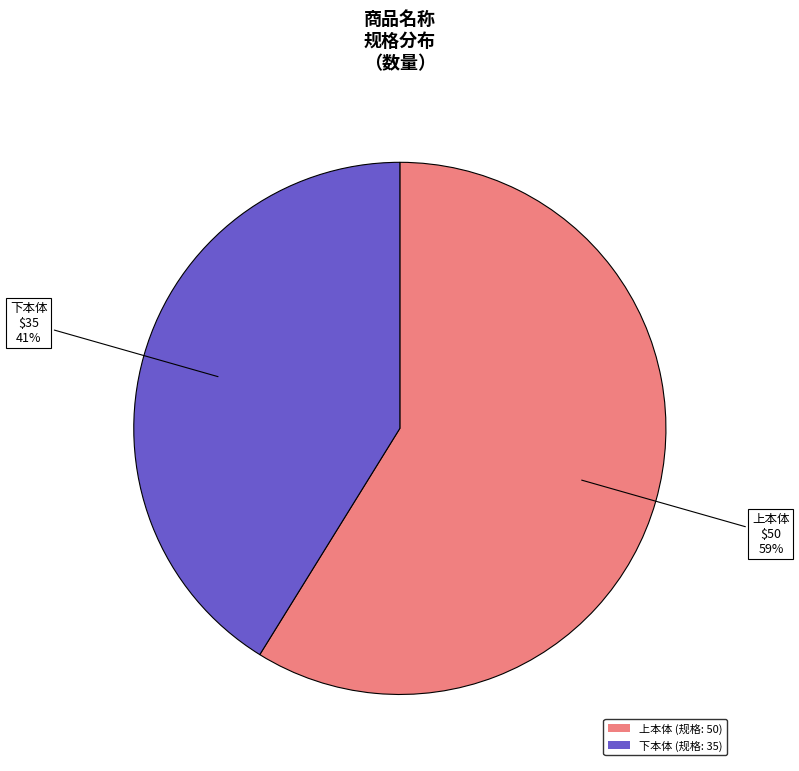

Between 上本体 and 下本体, which is larger?

上本体